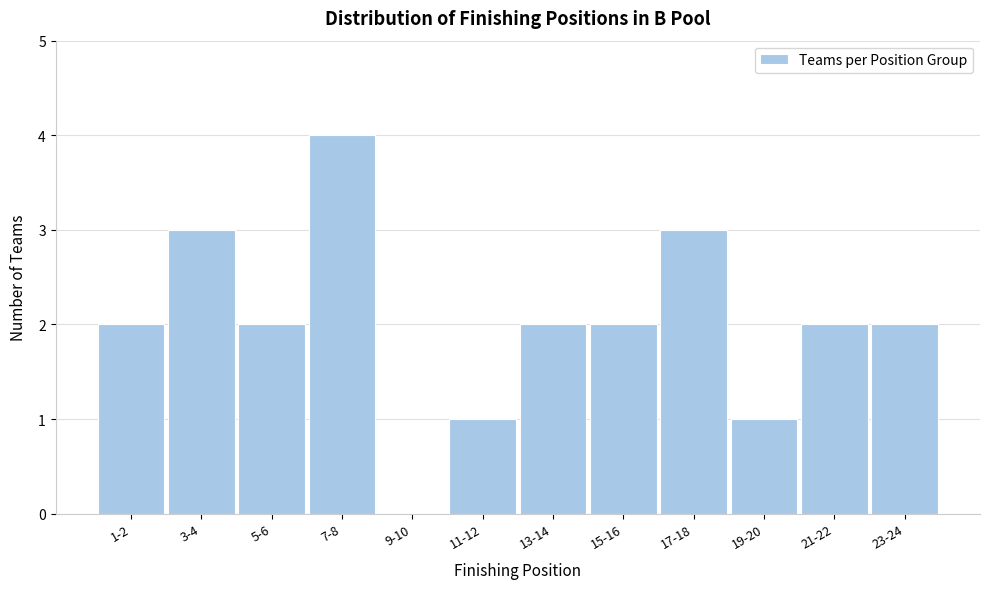

Reading left to right, extract all data points from this chart.

1-2=2	3-4=3	5-6=2	7-8=4	9-10=0	11-12=1	13-14=2	15-16=2	17-18=3	19-20=1	21-22=2	23-24=2